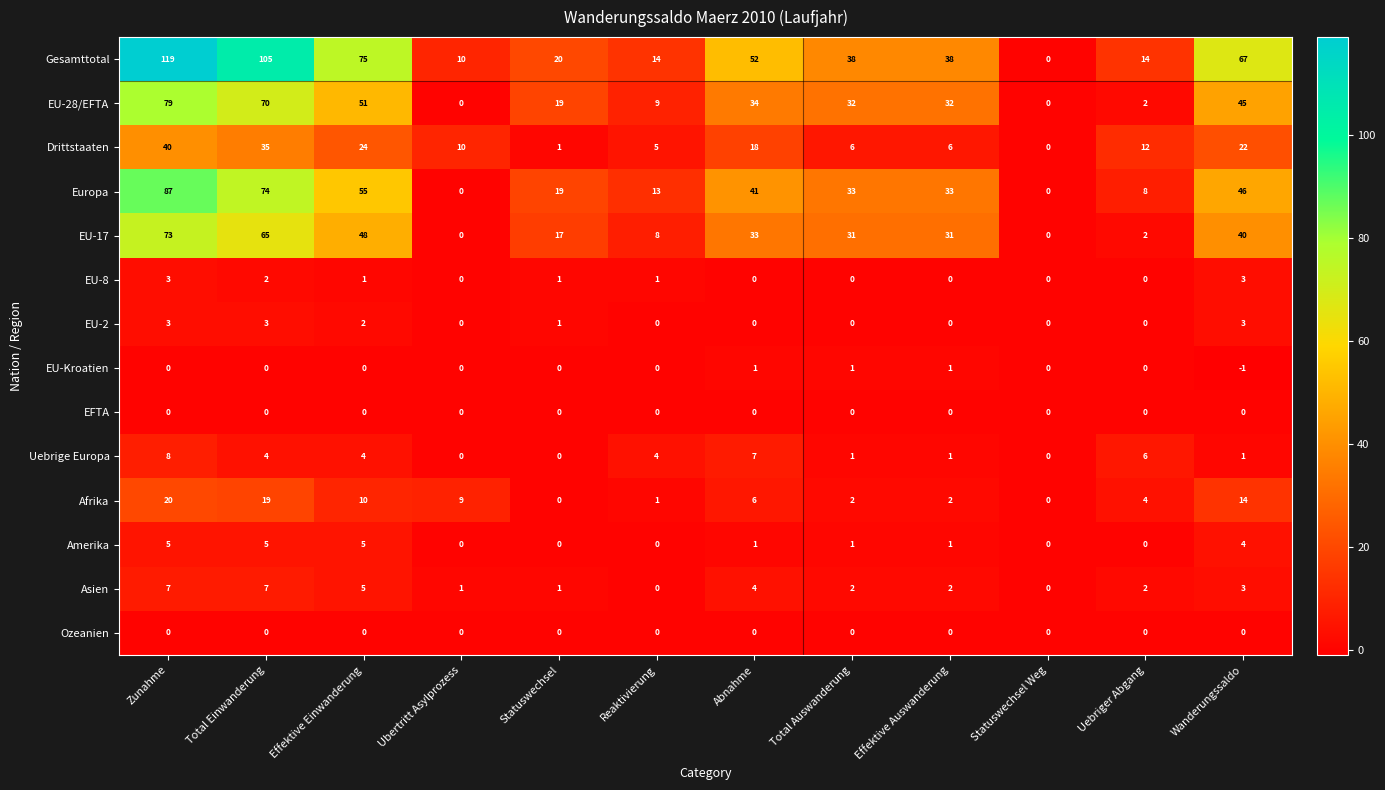

What value does the Uebrige Europa series have at Total Einwanderung?

4